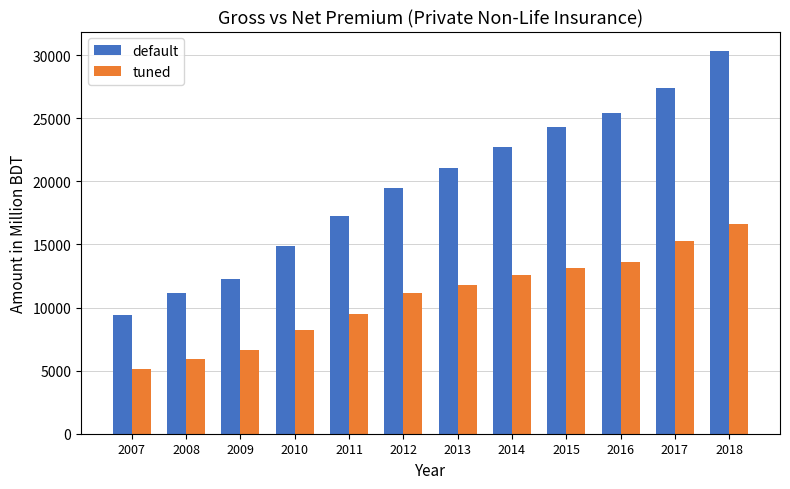

At which category is the sum across all series the highest?

2018